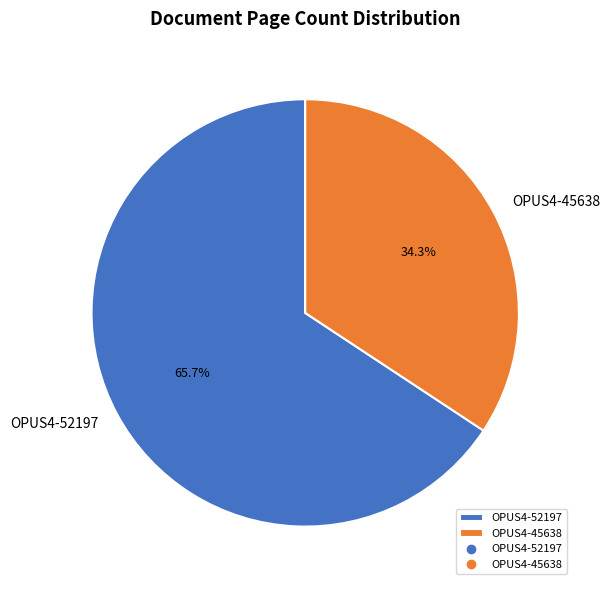

Between OPUS4-45638 and OPUS4-52197, which is larger?

OPUS4-52197